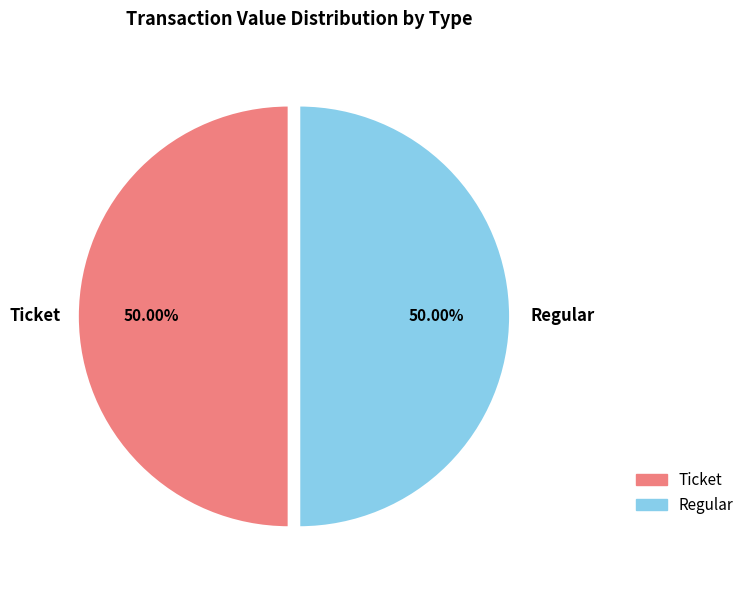

To the nearest percent, what portion does Regular represent?

50%